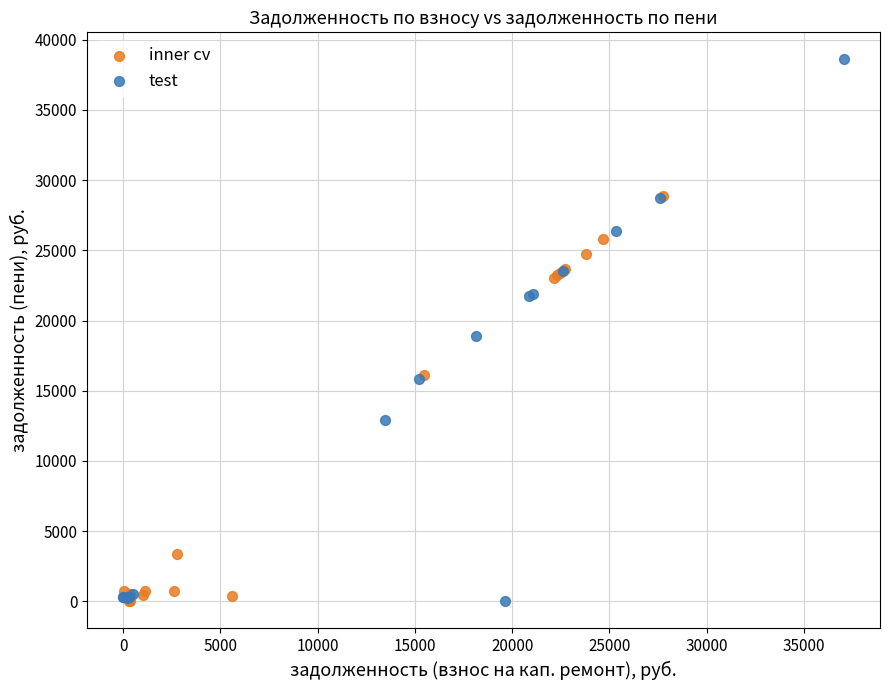

Which series contains the highest Y value?

test